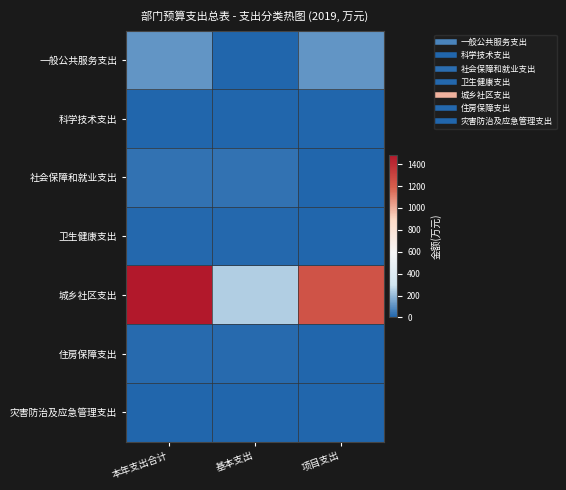

Reading left to right, list all the values displayed in this chart.

一般公共服务支出: 本年支出合计=111.2	基本支出=0.0	项目支出=111.2
科学技术支出: 本年支出合计=0.3	基本支出=0.0	项目支出=0.3
社会保障和就业支出: 本年支出合计=33.9	基本支出=33.9	项目支出=0.0
卫生健康支出: 本年支出合计=10.7	基本支出=10.7	项目支出=0.0
城乡社区支出: 本年支出合计=1486.6	基本支出=244.1	项目支出=1242.5
住房保障支出: 本年支出合计=14.7	基本支出=14.7	项目支出=0.0
灾害防治及应急管理支出: 本年支出合计=0.9	基本支出=0.0	项目支出=0.9